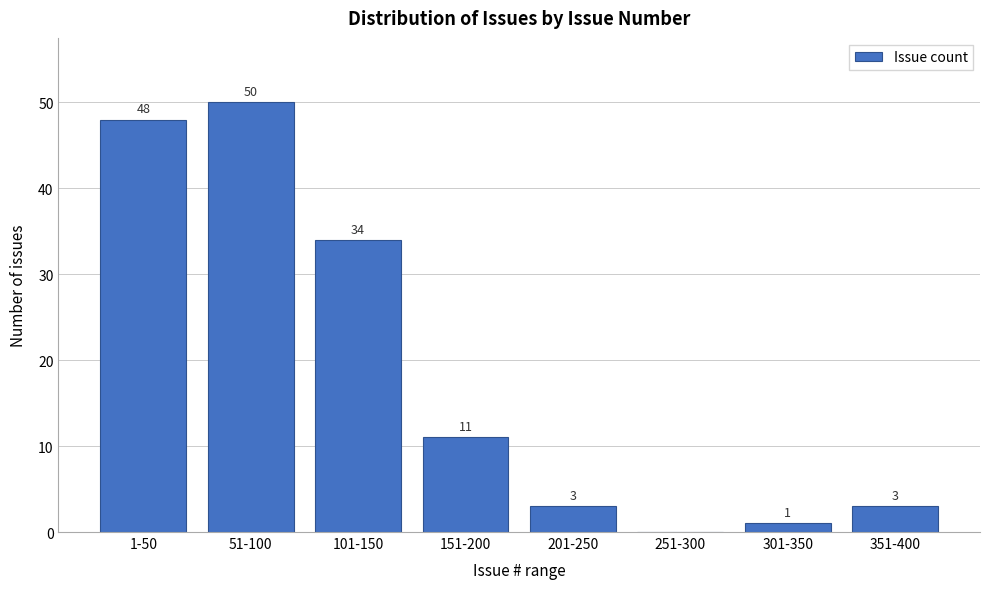

Reading left to right, transcribe all the data shown in this chart.

1-50=48	51-100=50	101-150=34	151-200=11	201-250=3	251-300=0	301-350=1	351-400=3